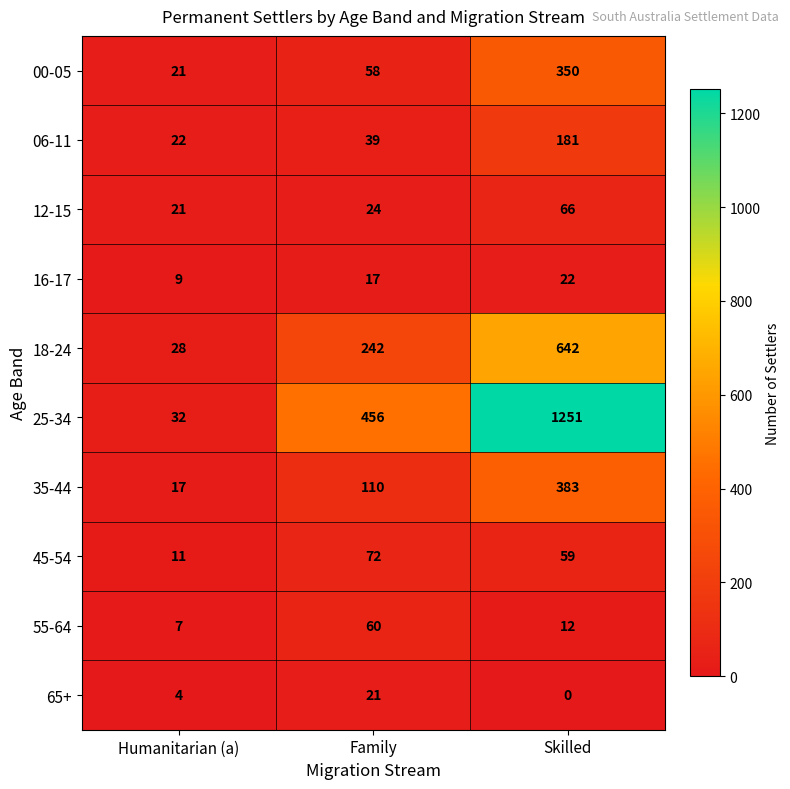

What is the sum of all 65+ values?

25